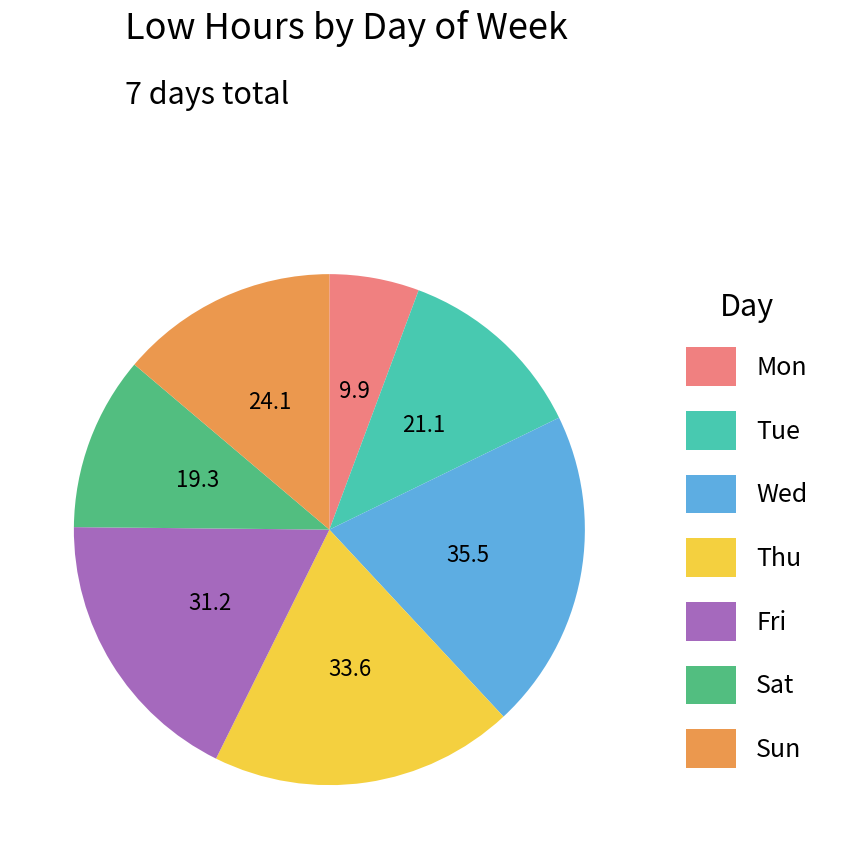

Is there any slice that represents more than half of the pie?

No